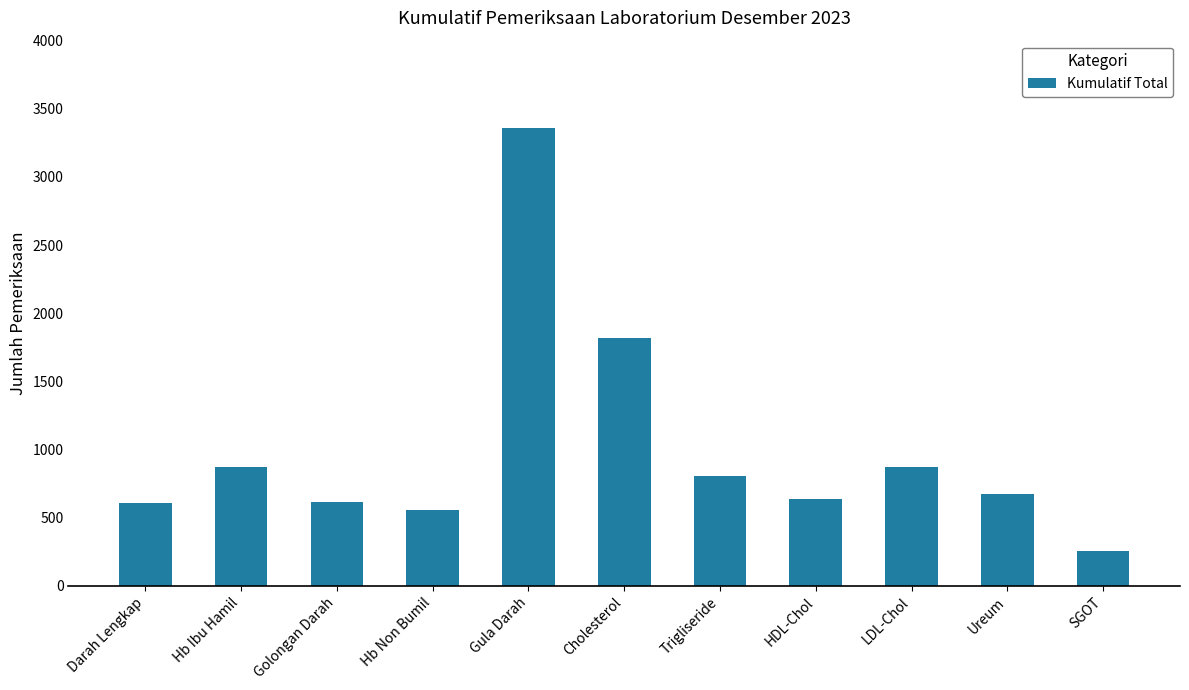

What position from the right is Hb Ibu Hamil?

10